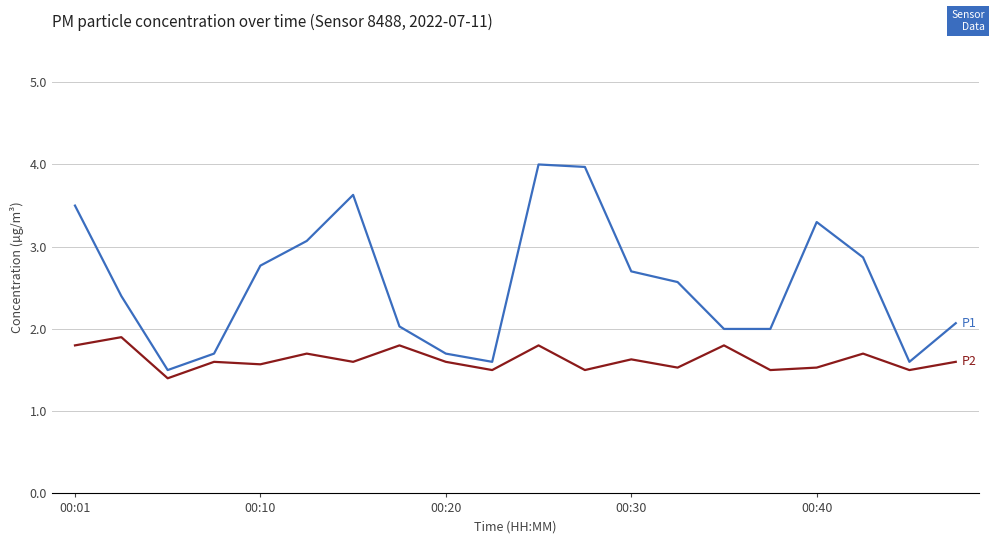

Reading left to right, extract all data points from this chart.

P1: 3.5	2.4	1.5	1.7	2.8	3.1	3.6	2.0	1.7	1.6	4.0	4.0	2.7	2.6	2.0	2.0	3.3	2.9	1.6	2.1
P2: 1.8	1.9	1.4	1.6	1.6	1.7	1.6	1.8	1.6	1.5	1.8	1.5	1.6	1.5	1.8	1.5	1.5	1.7	1.5	1.6